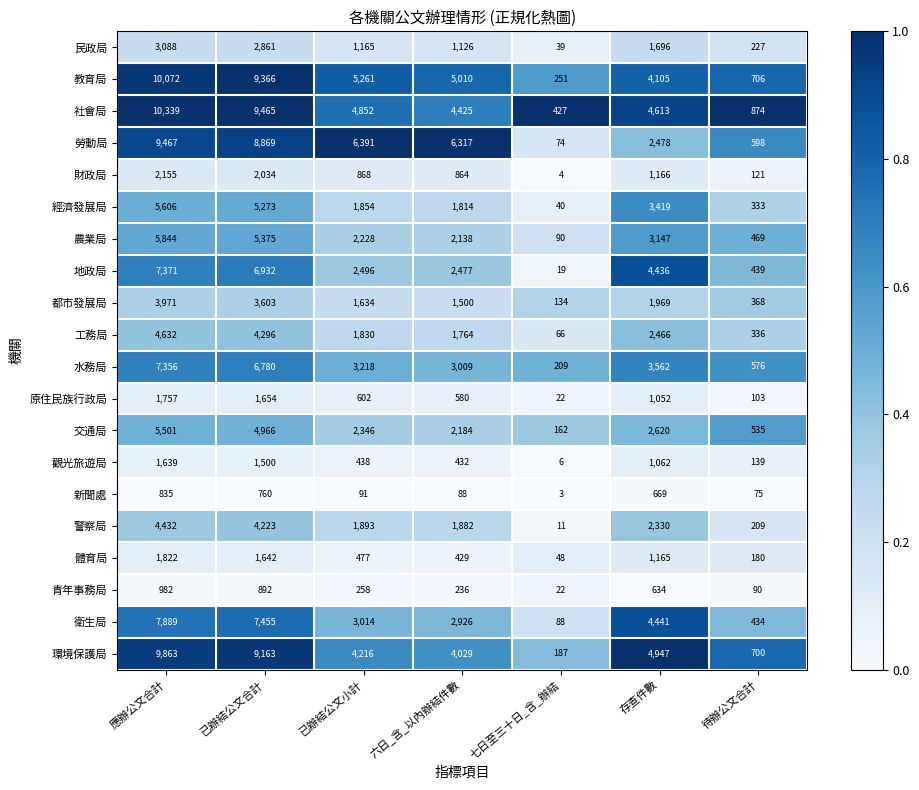

List the series in order of their peak value, highest first.

社會局, 教育局, 環境保護局, 勞動局, 衛生局, 地政局, 水務局, 農業局, 經濟發展局, 交通局, 工務局, 警察局, 都市發展局, 民政局, 財政局, 體育局, 原住民族行政局, 觀光旅遊局, 青年事務局, 新聞處